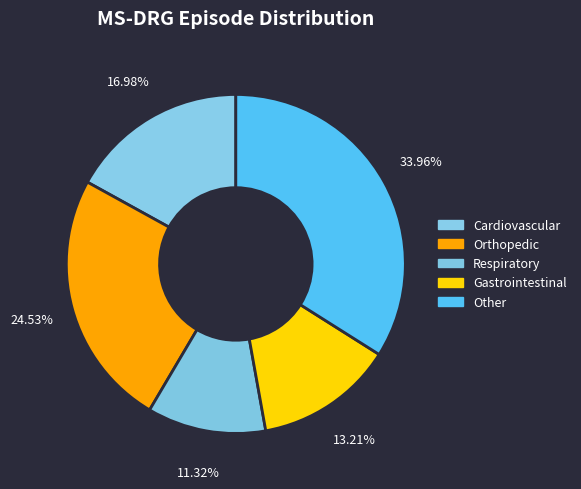

The Orthopedic slice represents 25% of the pie. True or false?

True